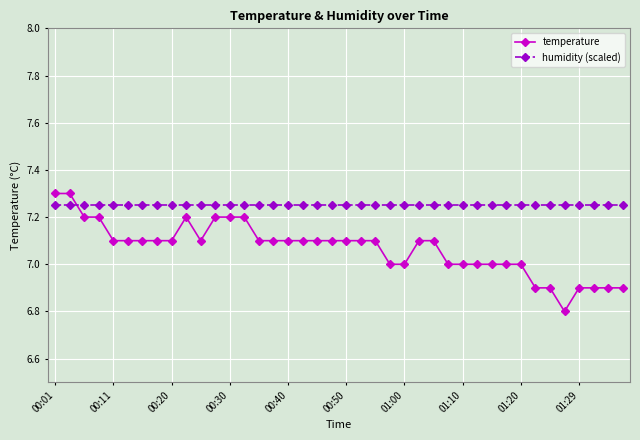

At how many categories does at least one series exceed 6?

40